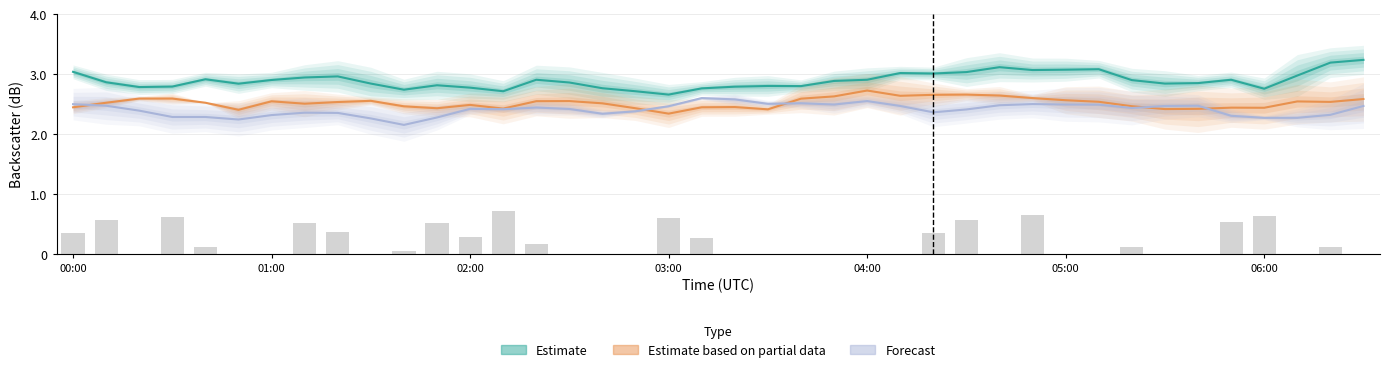

Between 00:00 and 13, which series saw the biggest shift?

Estimate